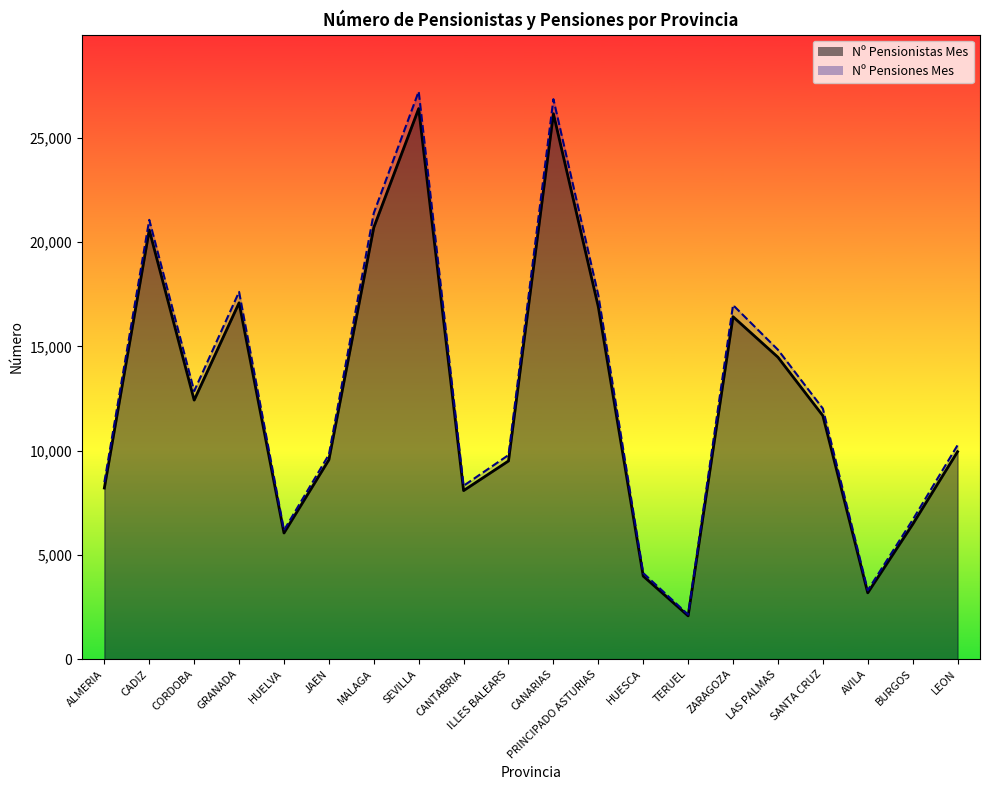

What is the value of the Nº Pensiones Mes point at the 7th from the left?

21397